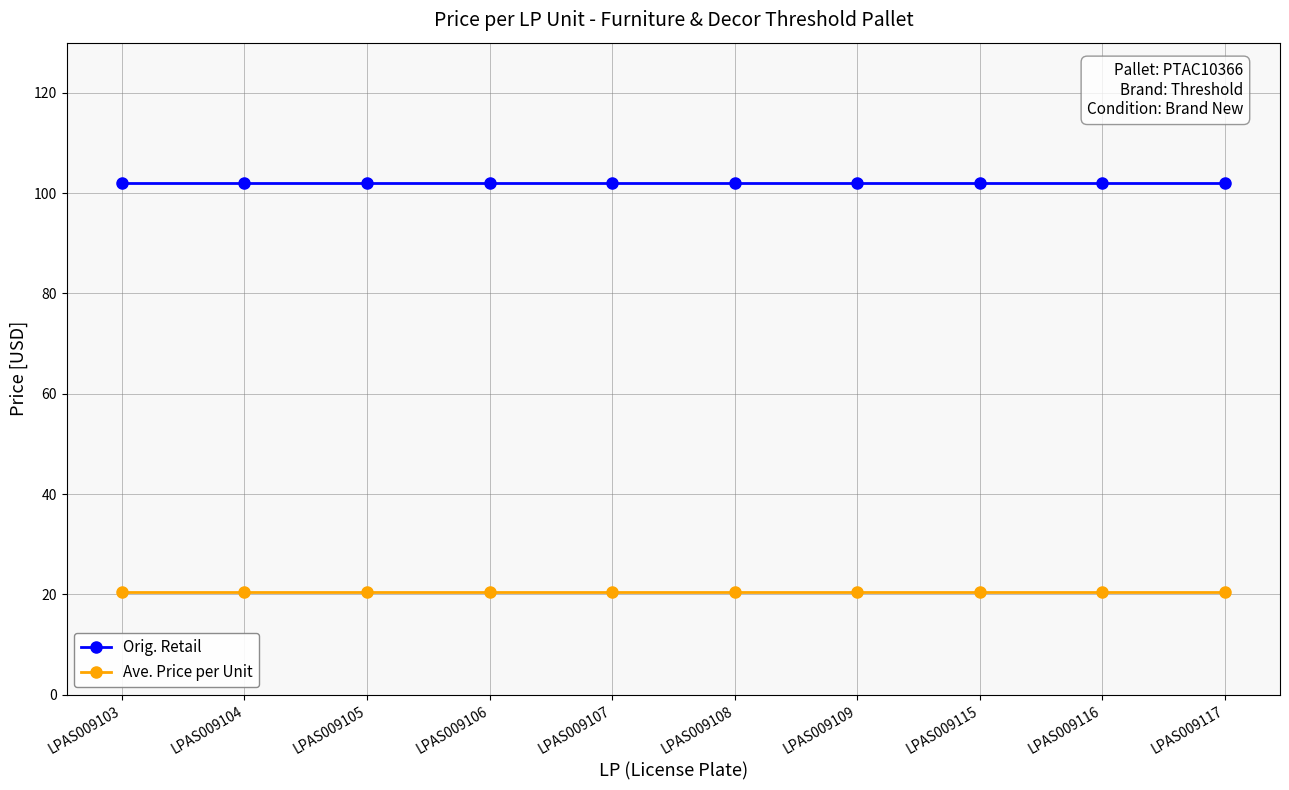

What is the maximum value for Orig. Retail?

102.0